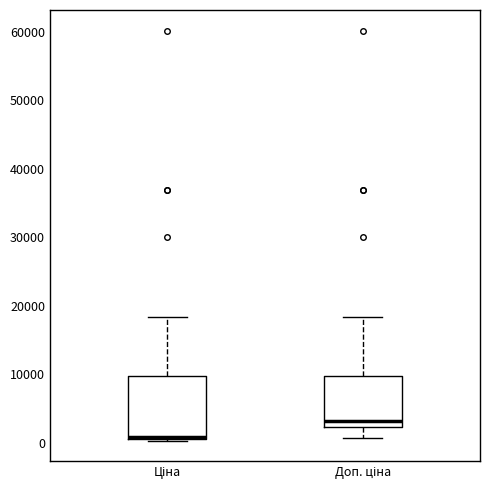

Which box has the highest median line?

Доп. ціна